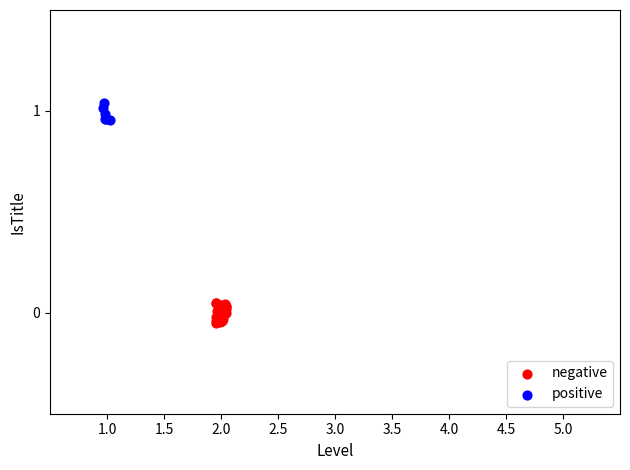

Which series reaches the maximum Y coordinate?

positive